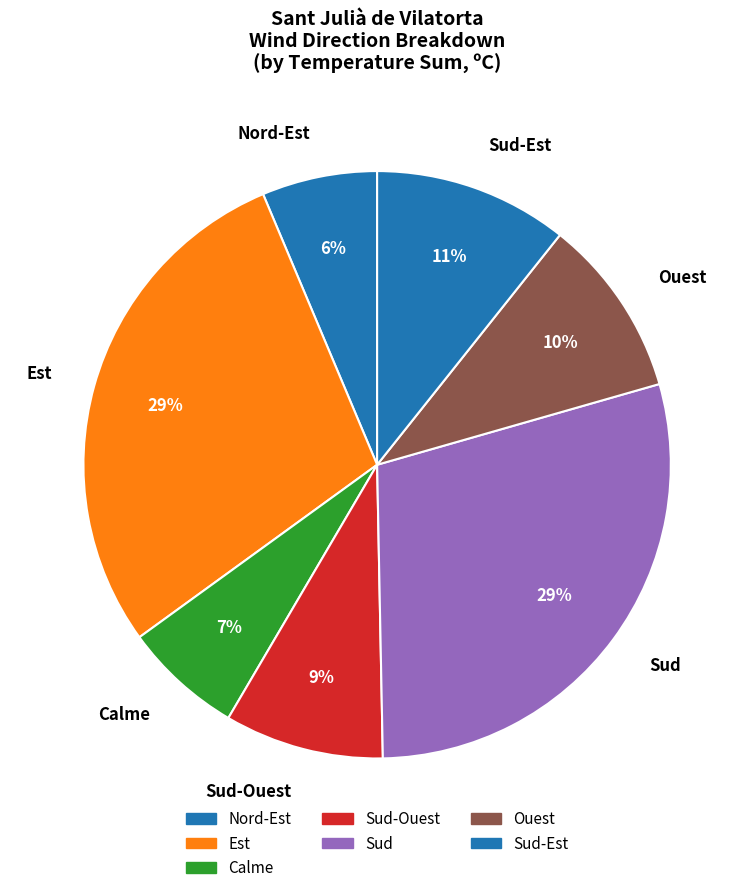

What percentage is the Sud slice, to the nearest percent?

29%